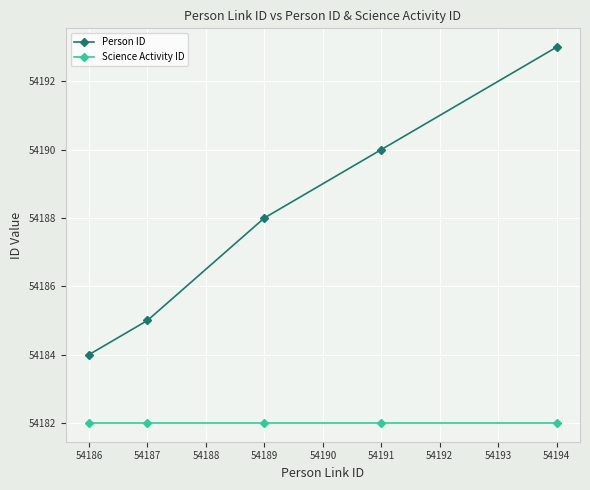

Reading right to left, what are all the values shown in this chart?

Person ID: 54193	54190	54188	54185	54184
Science Activity ID: 54182	54182	54182	54182	54182